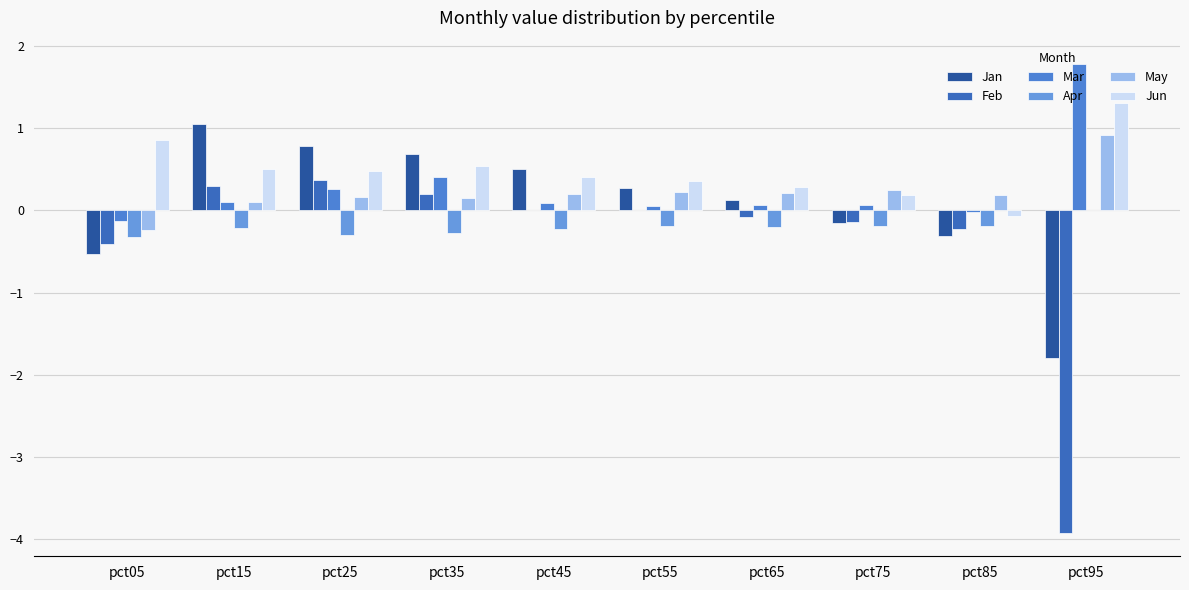

Count the number of categories in the chart.

10